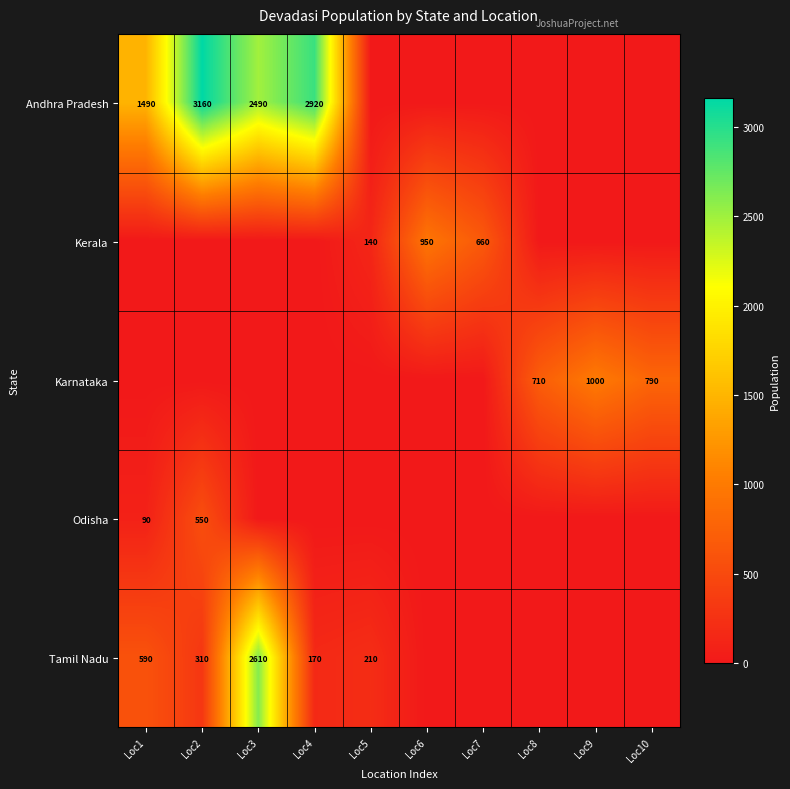

Is the value of Odisha at Loc2 greater than the value of Kerala at Loc6?

No